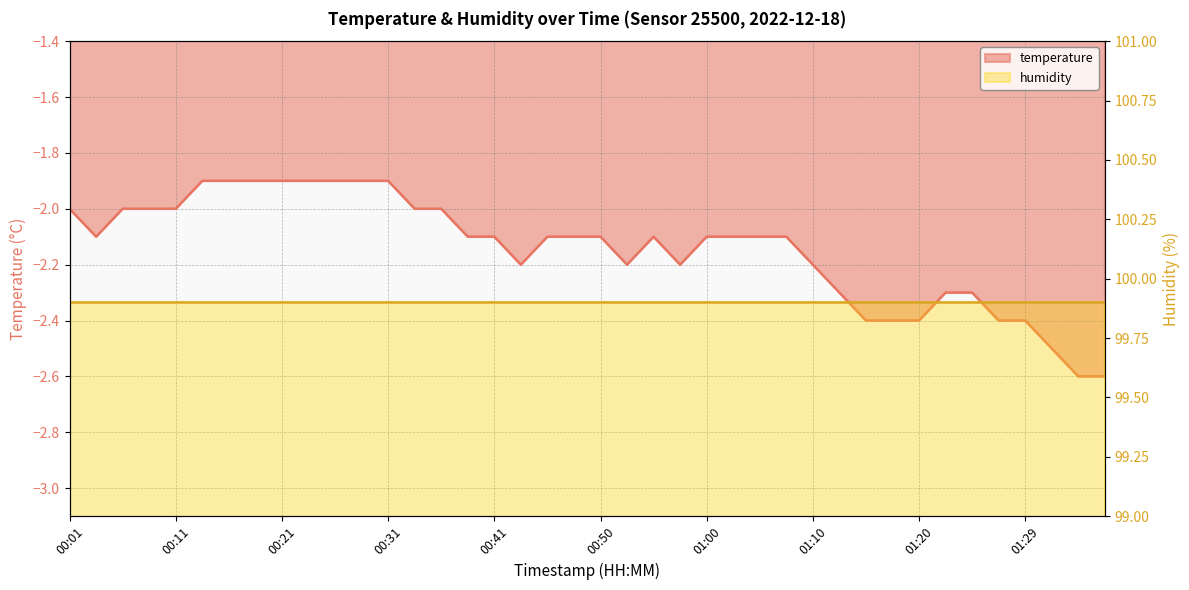

The value at 00:01 is -2.0. True or false?

True